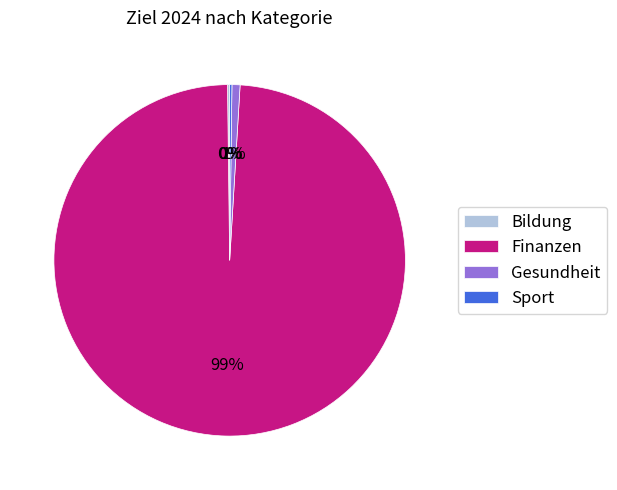

To the nearest percent, what portion does Gesundheit represent?

1%